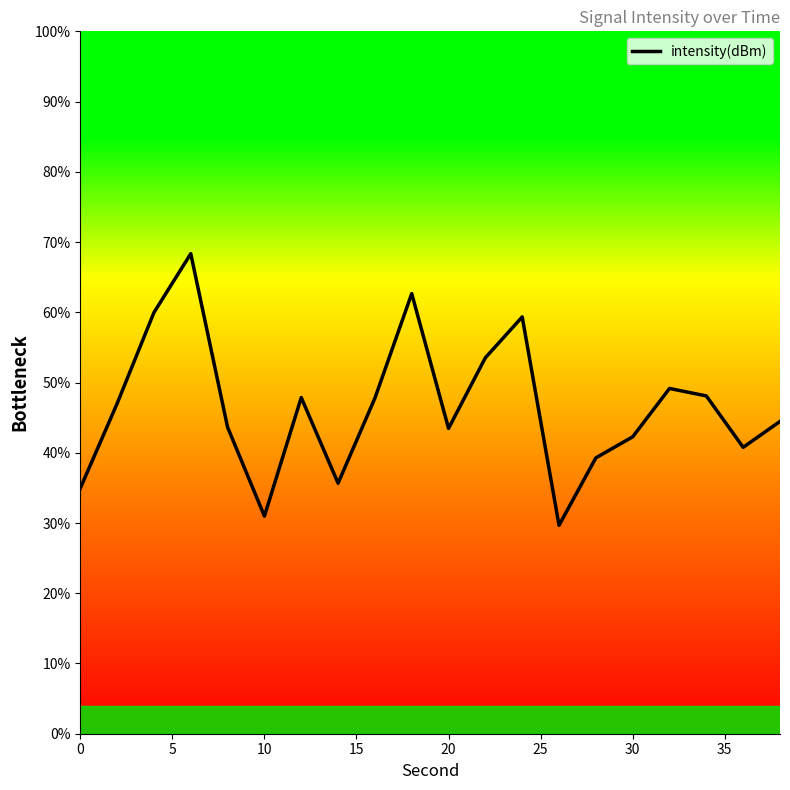

What is the difference between the maximum and minimum values?

38.7